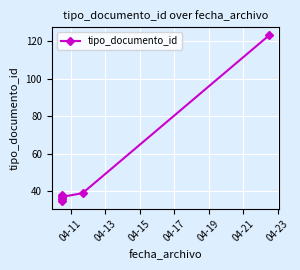

What is the maximum value shown in the chart?

123